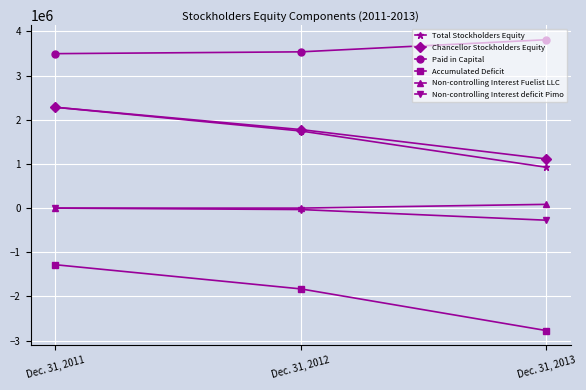

Which series has the largest range (max minus min)?

Accumulated Deficit